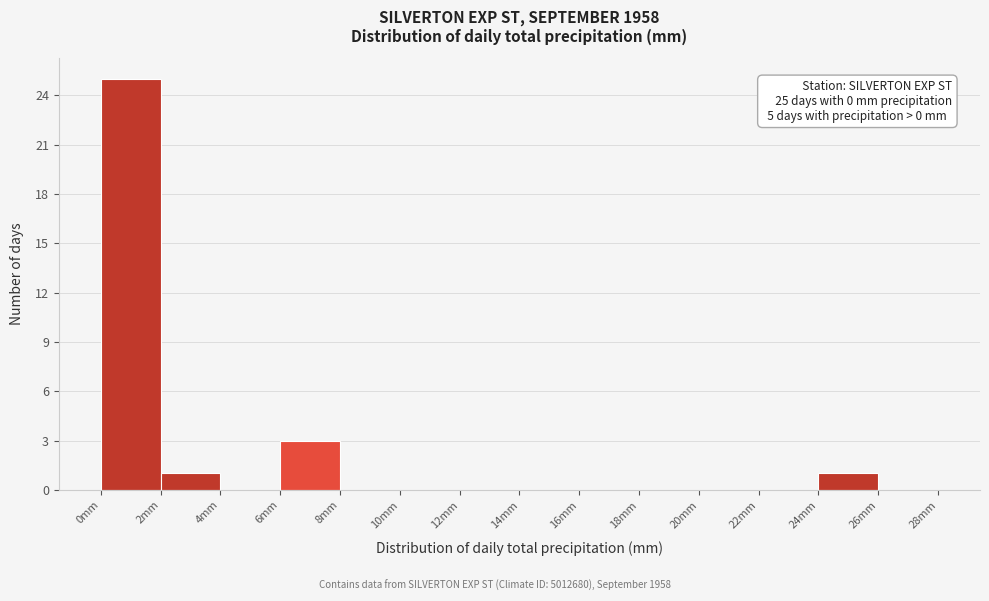

Which range on the x-axis has the tallest bar?

0 to 2